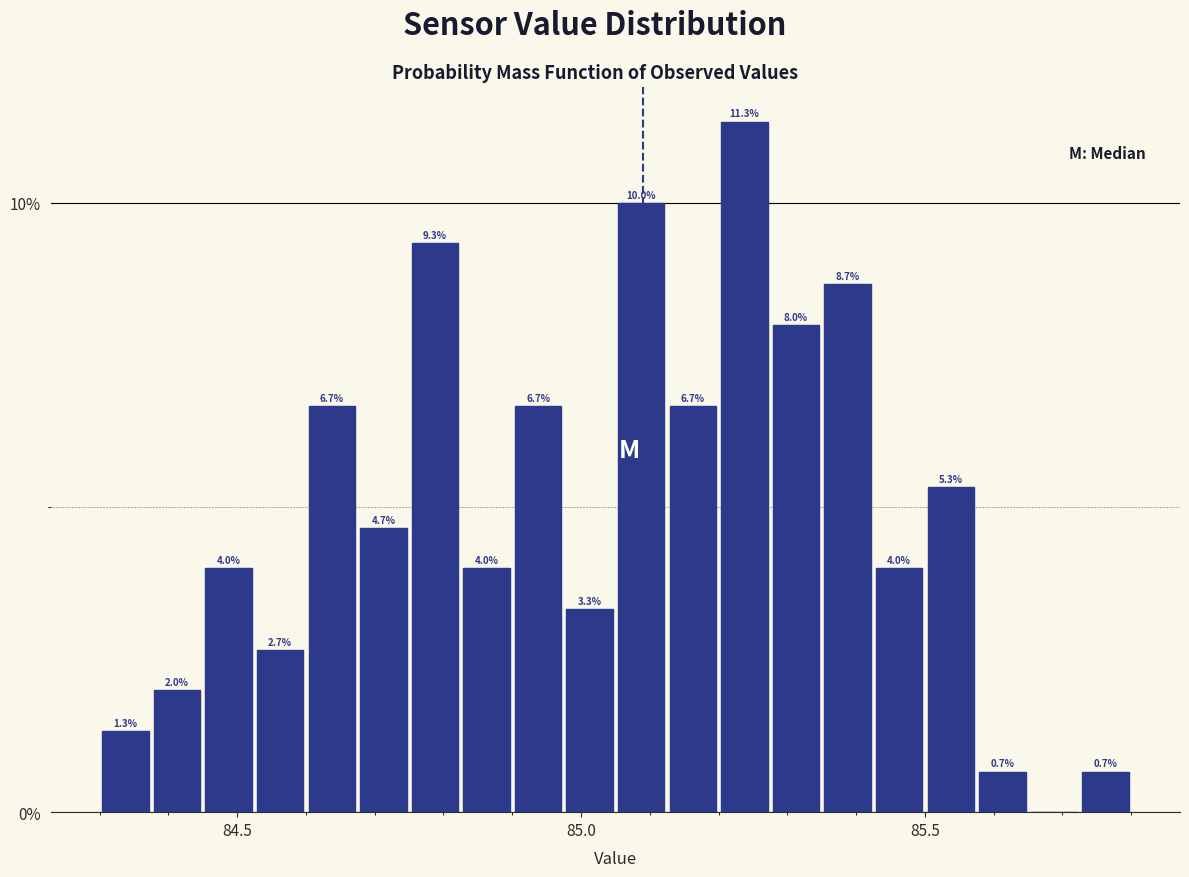

Around what value on the x-axis is the tallest bar? Give the approximate position of its centre, as read against the axis.

85.25